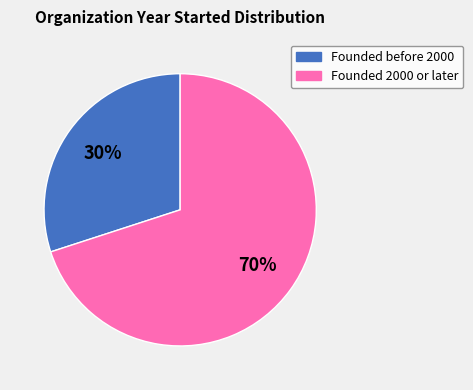

What percentage is the Founded before 2000 slice, to the nearest percent?

30%